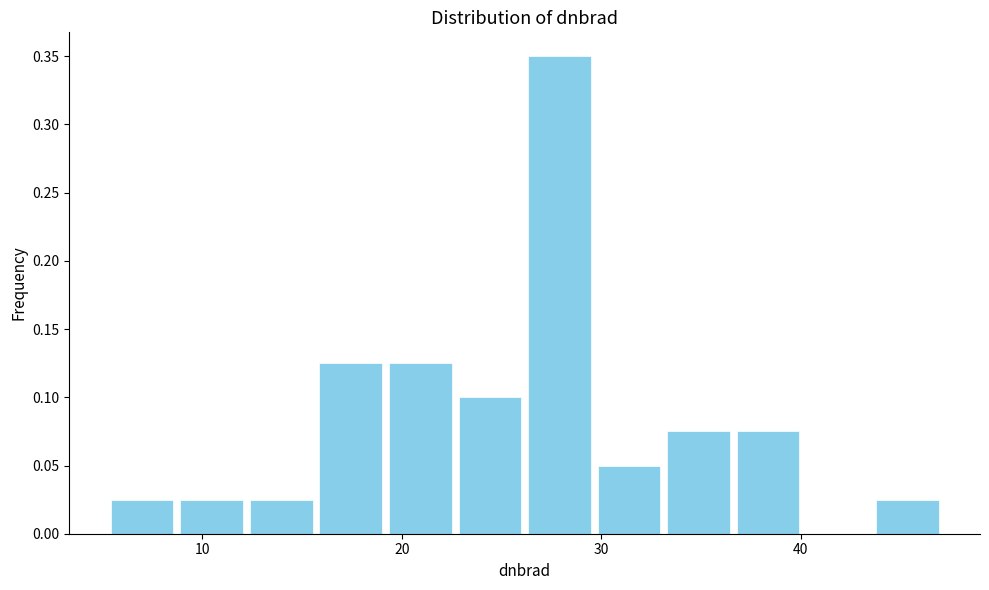

Read against the x-axis, roughly where is the centre of the tallest bar?

28